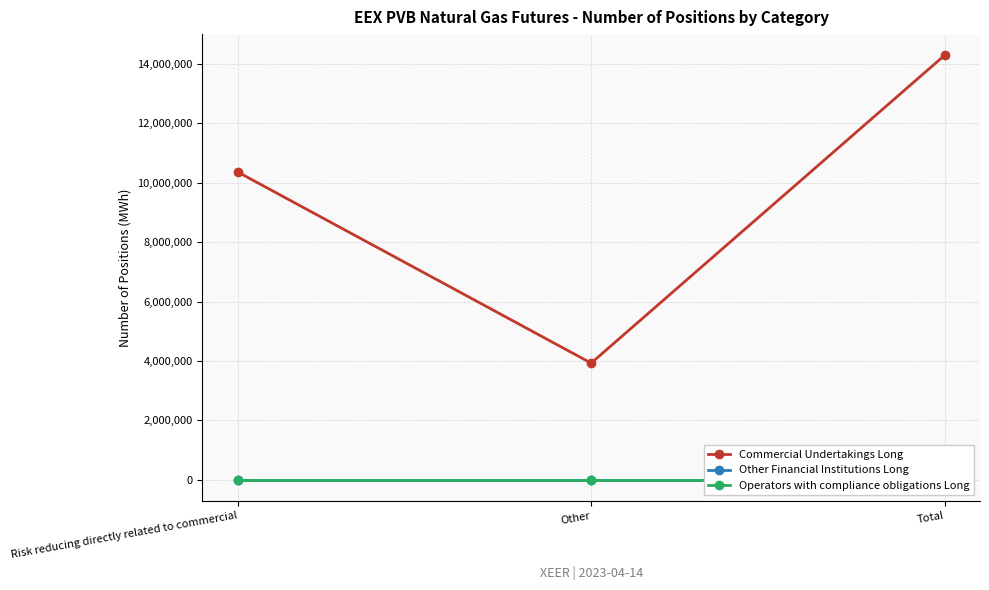

Reading left to right, transcribe all the data shown in this chart.

Commercial Undertakings Long: Risk reducing directly related to commercial=10359030	Other=3927370	Total=14286400
Other Financial Institutions Long: Risk reducing directly related to commercial=0	Other=0	Total=0
Operators with compliance obligations Long: Risk reducing directly related to commercial=0	Other=0	Total=0